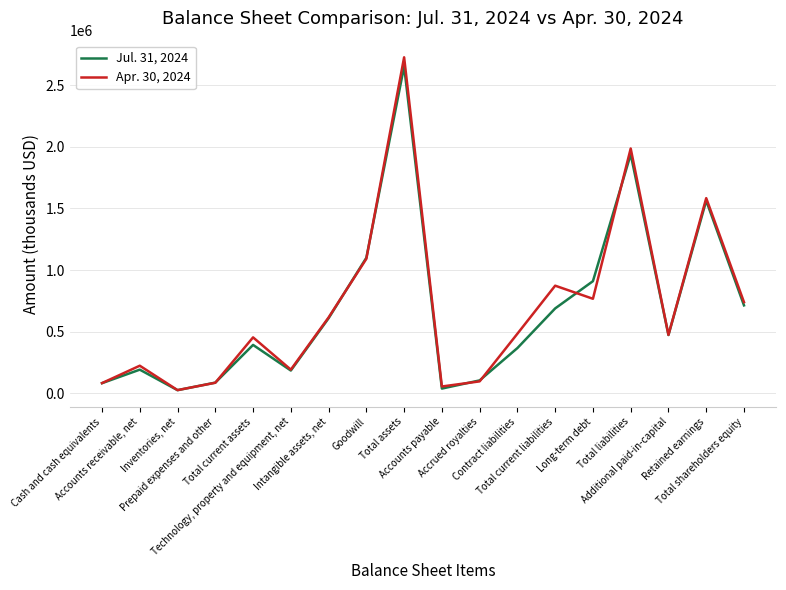

What position from the right is Goodwill?

11